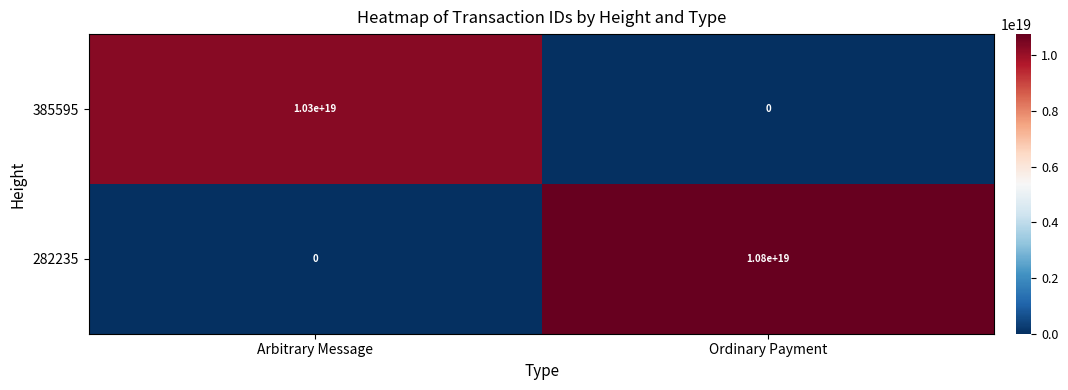

Is it true that 282235 equals 4988690623650764800 at Ordinary Payment?

False